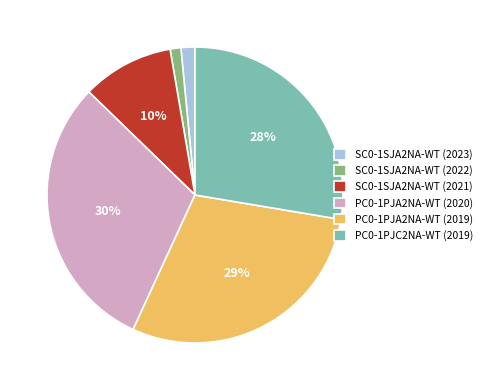

To the nearest percent, what is the difference between the SC0-1SJA2NA-WT (2022) and PC0-1PJA2NA-WT (2019) slice percentages?

28%